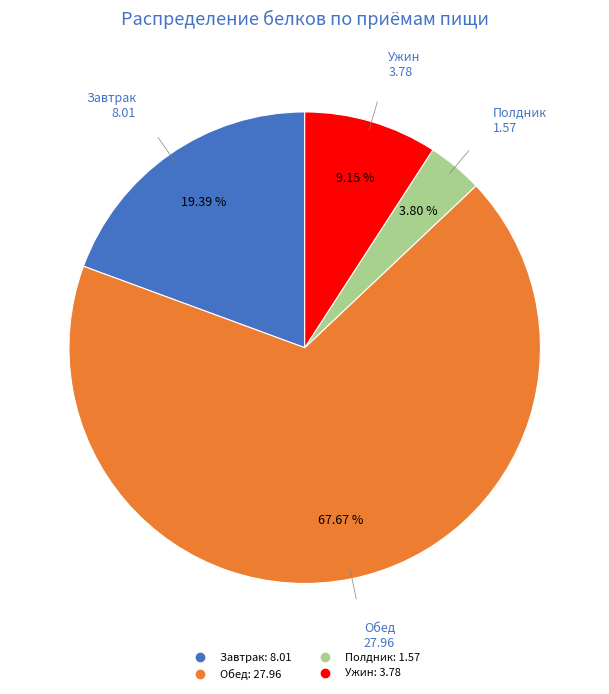

True or false: Полдник accounts for 4% of the total.

True